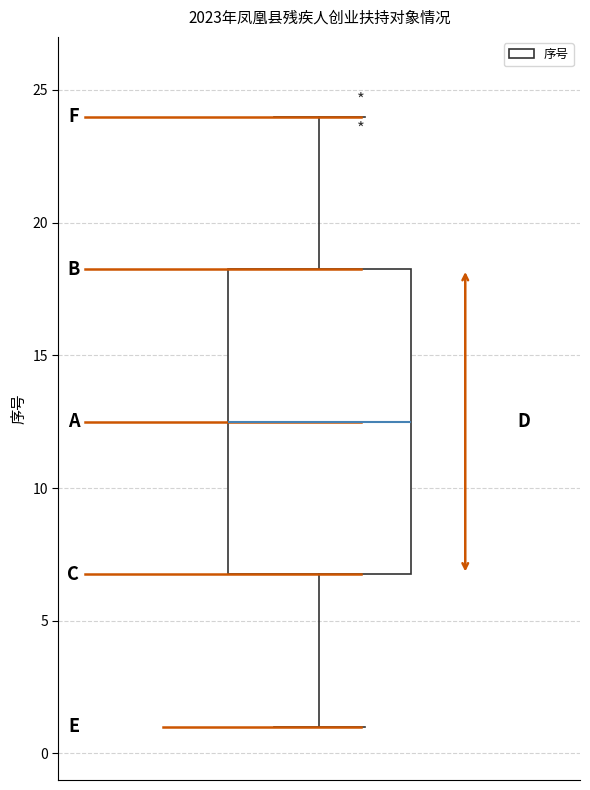

Transcribe this box plot: give where the median line is, the range the box spans, and where the two whiskers end, as read against the y-axis. The values are not printed on the chart, so give them approximately, as read against the axis.

median 12.5, box 7.0 to 18.5, whiskers 1.0 to 24.0